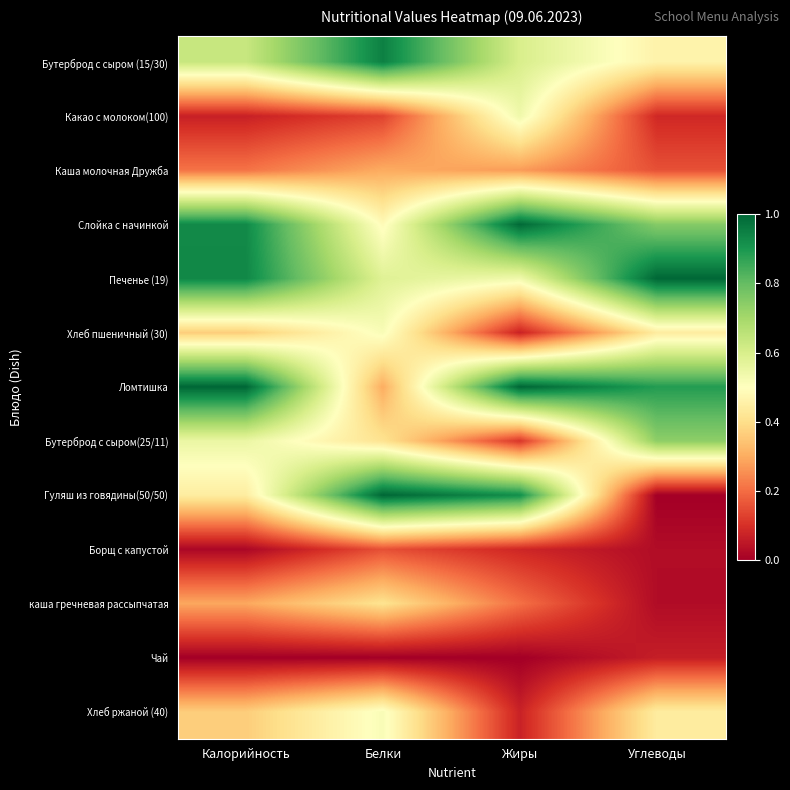

Reading left to right, extract all data points from this chart.

Бутерброд с сыром (15/30): Калорийность=0.6	Белки=0.9	Жиры=0.6	Углеводы=0.5
Какао с молоком(100): Калорийность=0.1	Белки=0.1	Жиры=0.5	Углеводы=0.1
Каша молочная Дружба: Калорийность=0.2	Белки=0.3	Жиры=0.3	Углеводы=0.2
Слойка с начинкой: Калорийность=0.9	Белки=0.5	Жиры=1.0	Углеводы=0.7
Печенье (19): Калорийность=0.9	Белки=0.6	Жиры=0.5	Углеводы=1.0
Хлеб пшеничный (30): Калорийность=0.4	Белки=0.5	Жиры=0.1	Углеводы=0.4
Ломтишка: Калорийность=1.0	Белки=0.3	Жиры=1.0	Углеводы=0.9
Бутерброд с сыром(25/11): Калорийность=0.6	Белки=0.4	Жиры=0.1	Углеводы=0.7
Гуляш из говядины(50/50): Калорийность=0.4	Белки=1.0	Жиры=0.9	Углеводы=0.0
Борщ с капустой: Калорийность=0.0	Белки=0.2	Жиры=0.1	Углеводы=0.0
каша гречневая рассыпчатая: Калорийность=0.3	Белки=0.4	Жиры=0.2	Углеводы=0.0
Чай: Калорийность=0.0	Белки=0.0	Жиры=0.0	Углеводы=0.1
Хлеб ржаной (40): Калорийность=0.4	Белки=0.5	Жиры=0.1	Углеводы=0.4